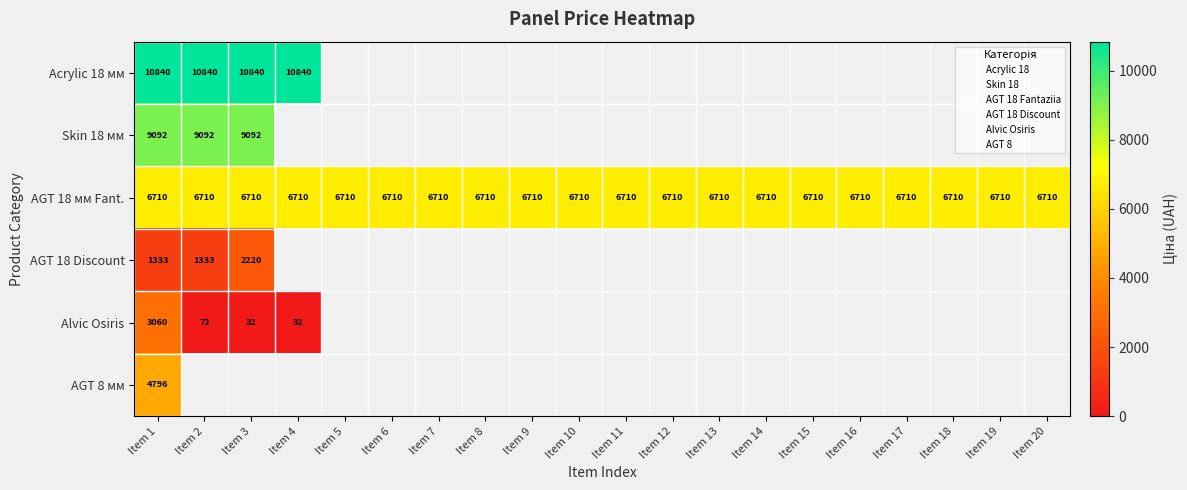

What is the lowest value of the Acrylic 18 мм series?

10840.1